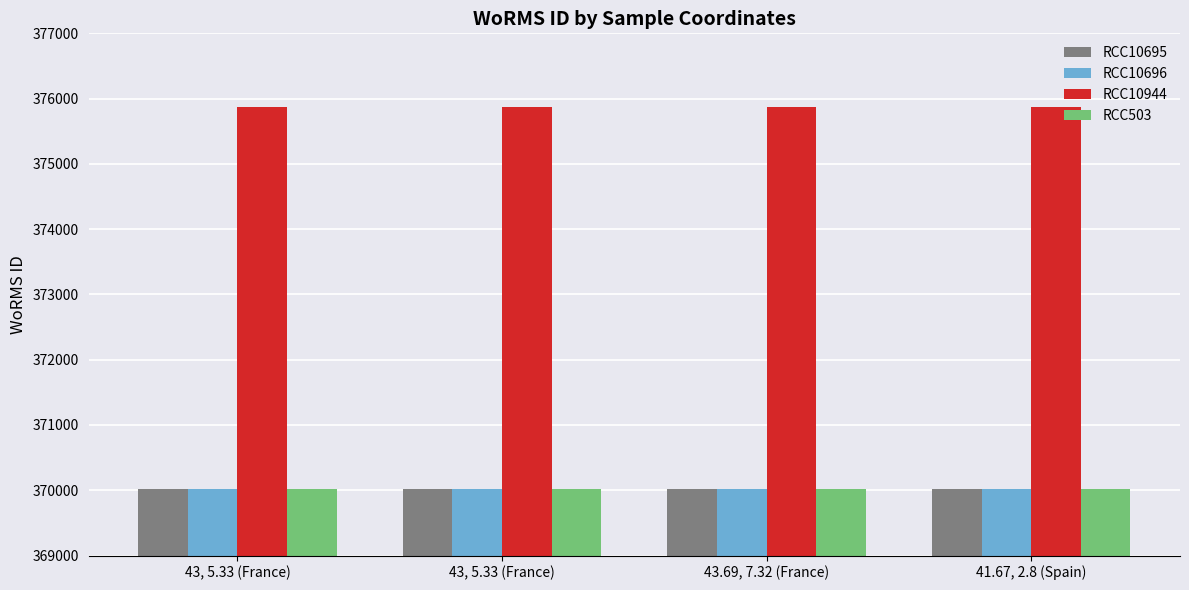

Which category has the lowest value in the RCC10695 series?

43, 5.33 (France)